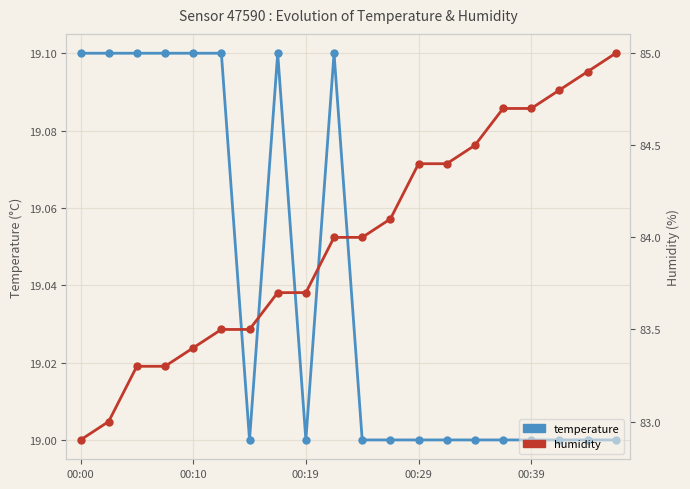

At which label does humidity first exceed 84?

11